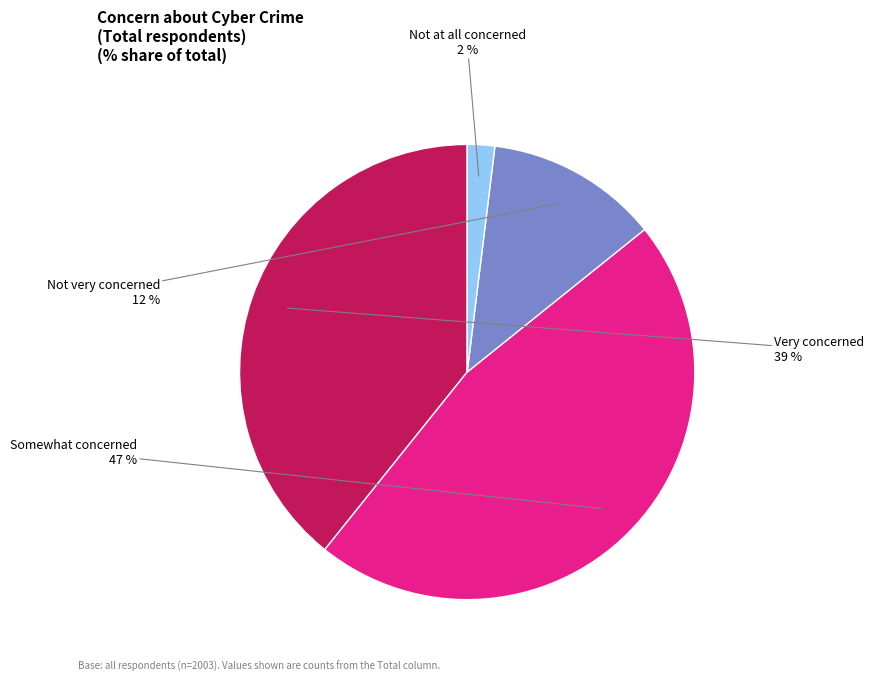

To the nearest percent, what is the difference between the largest and smallest slice percentages?

45%